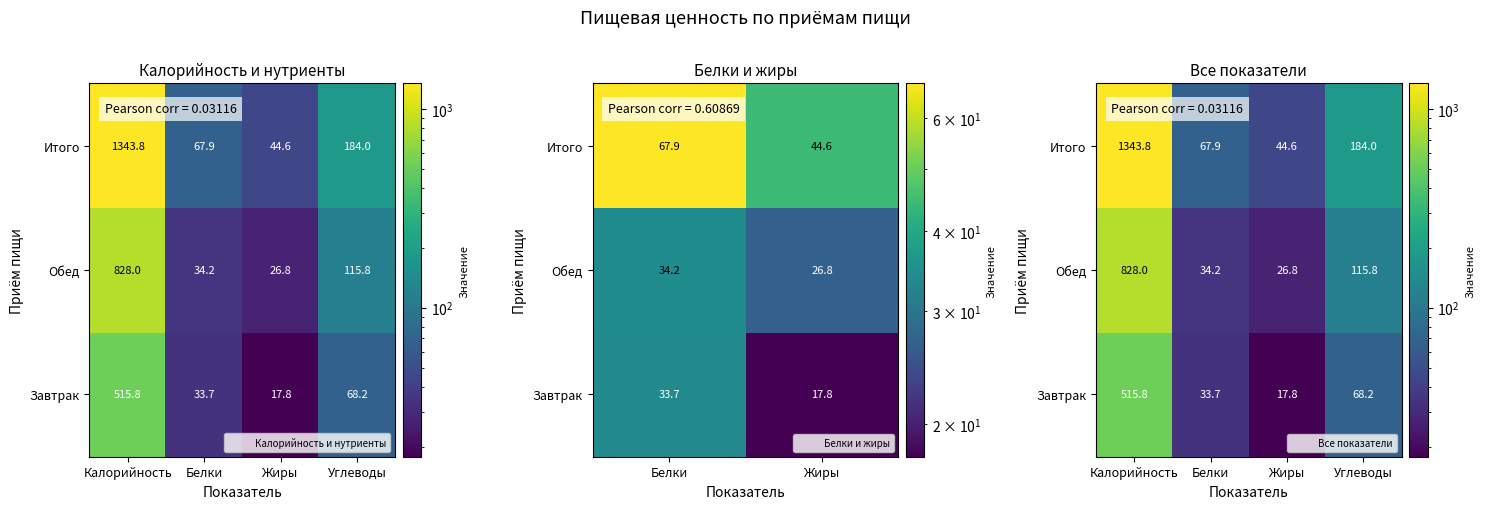

How many distinct data groups are displayed?

3